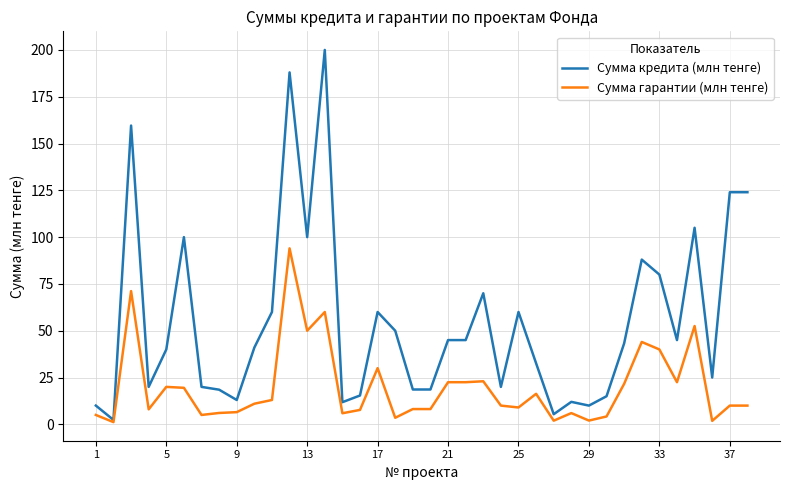

Which series has the largest total across all categories?

Сумма кредита (млн тенге)